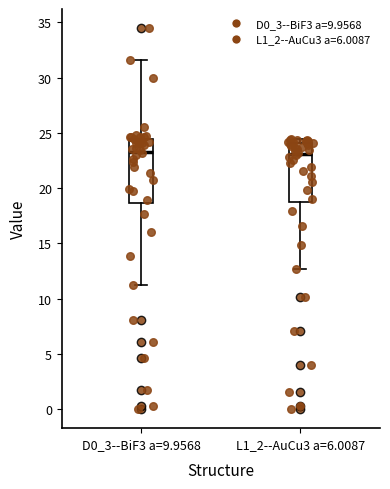

Where is the upper edge of the box for L1_2--AuCu3 a=6.0087 on the y-axis? The values are not printed on the chart, so give them approximately, as read against the axis.

24.0